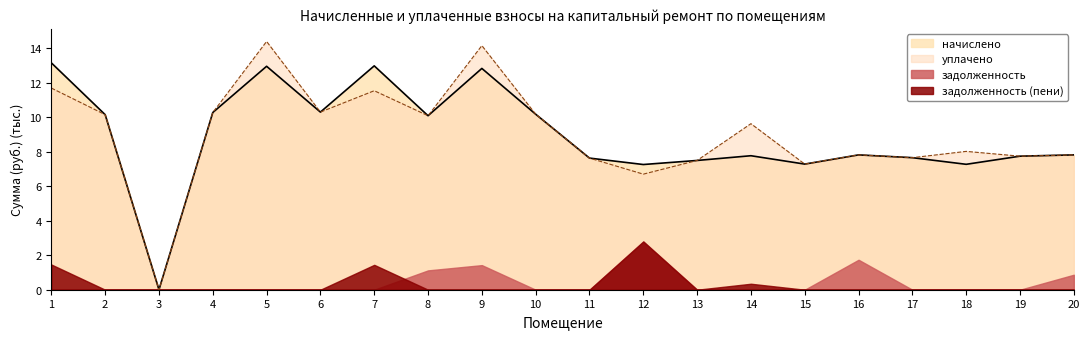

The value of начислено at 19 is 3.4. True or false?

False